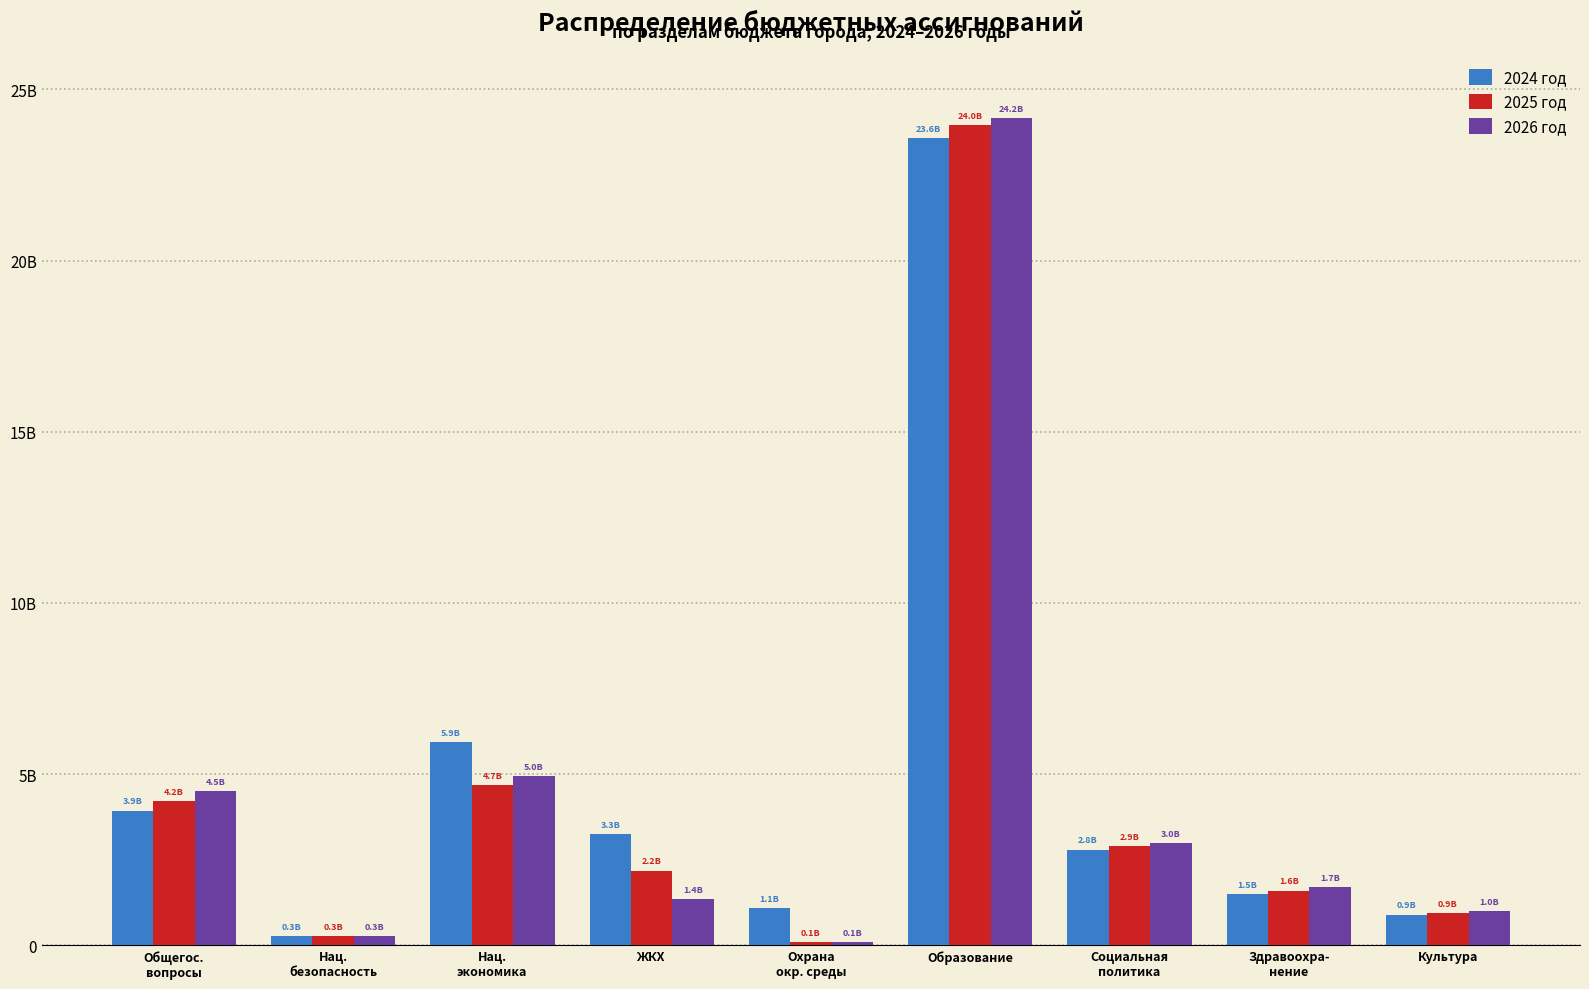

Are the bars grouped side by side (vs. stacked)?

Yes